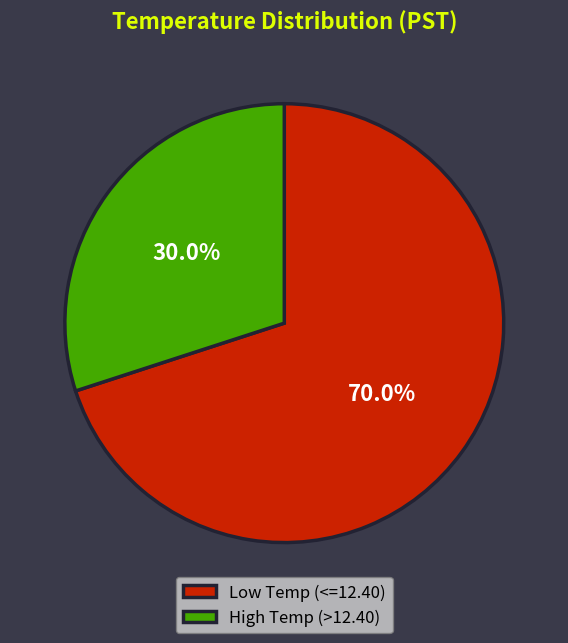

Rank the categories by value from highest to lowest.

Low Temp (<=12.40), High Temp (>12.40)